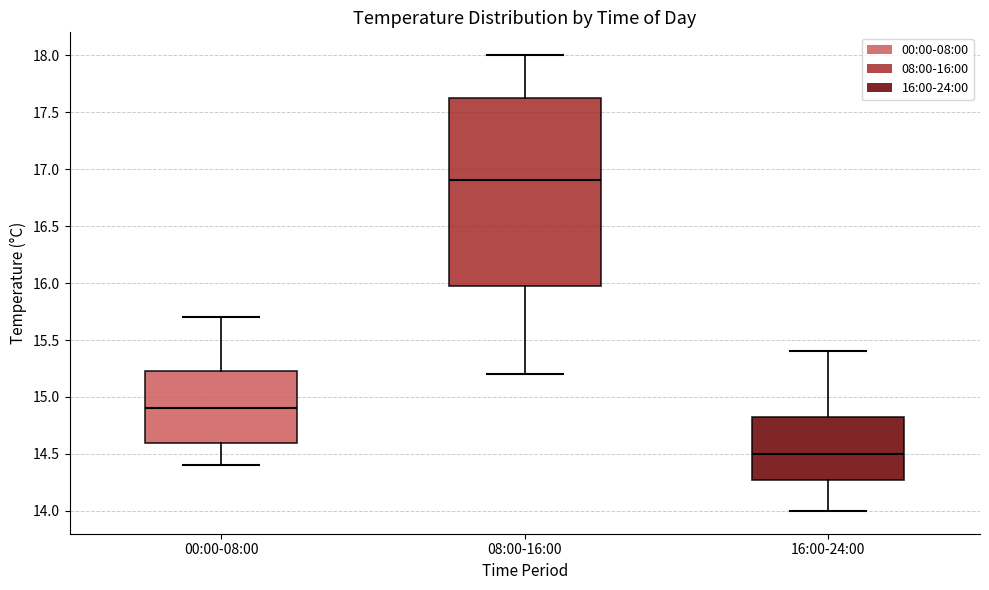

Which box is the tallest, from its lower edge to its upper edge?

08:00-16:00